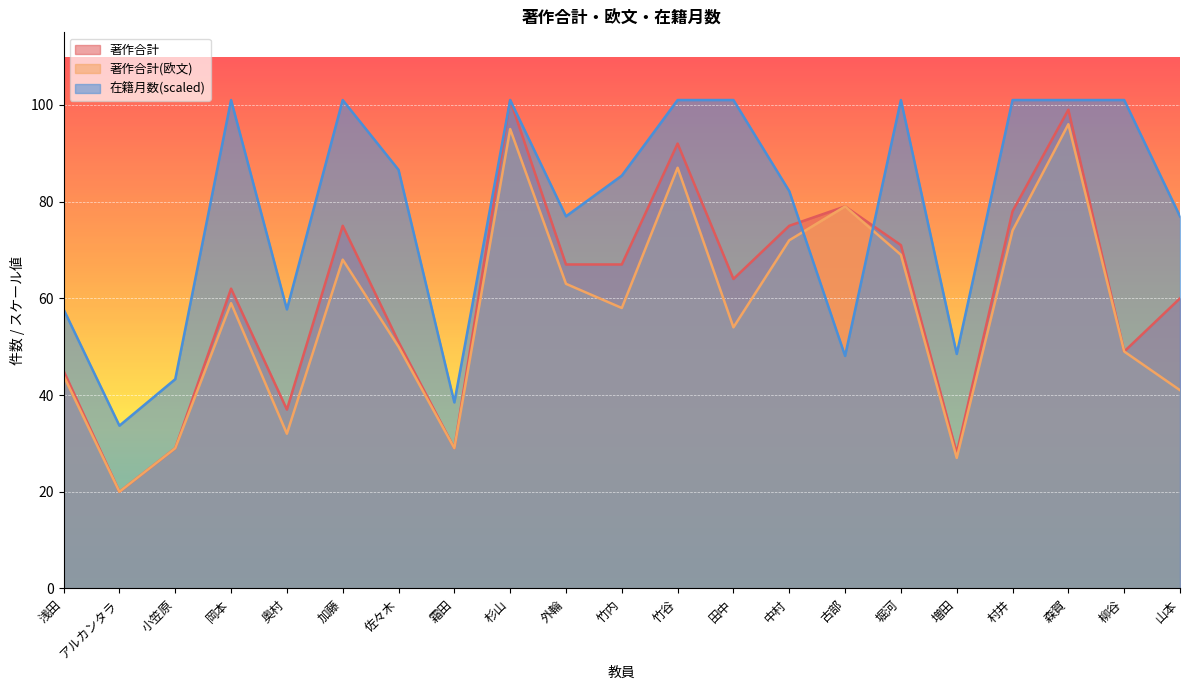

What is the difference between the 在籍月数 values at 中村 and 村井?

18.8